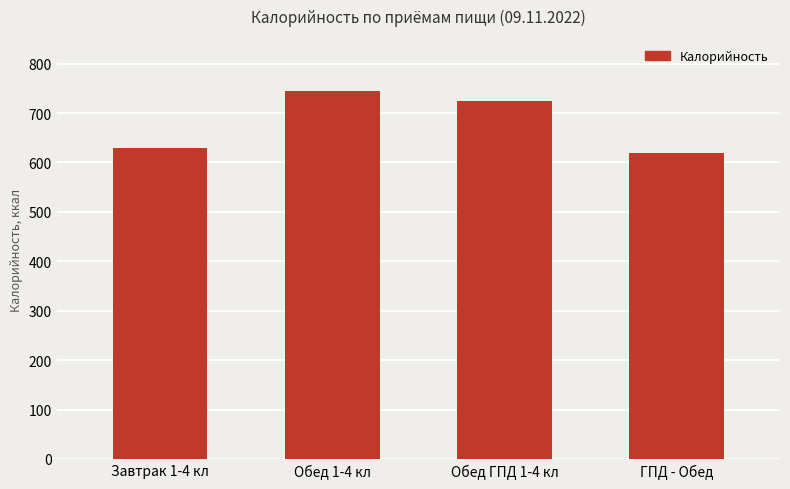

Does the chart contain any negative values?

No